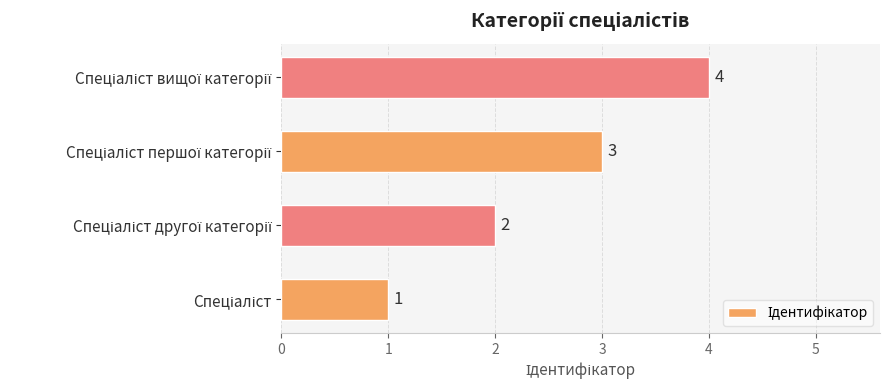

What is the sum of all values?

10